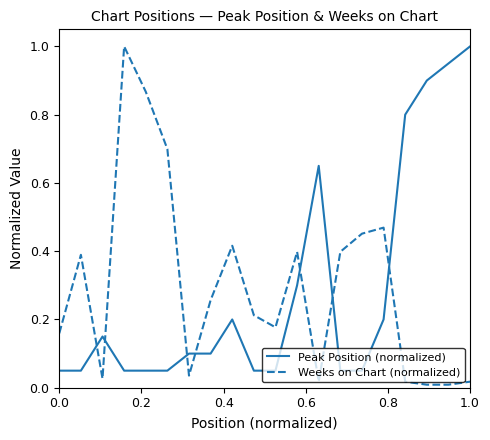

Which series ends up on top after the final intersection of Weeks on Chart (normalized) and Peak Position (normalized)?

Peak Position (normalized)